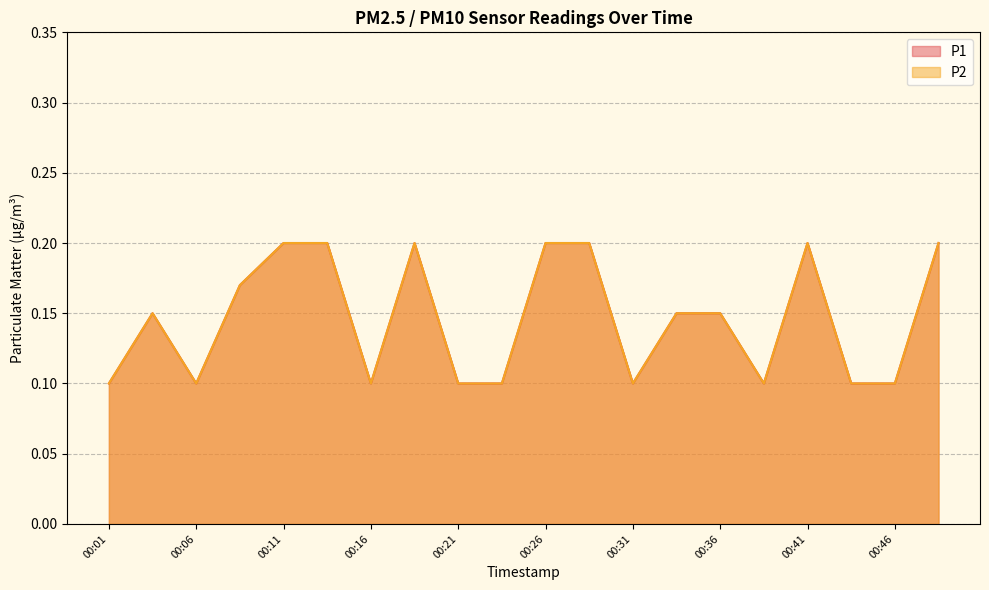

True or false: P2 and P1 cross at least once.

False